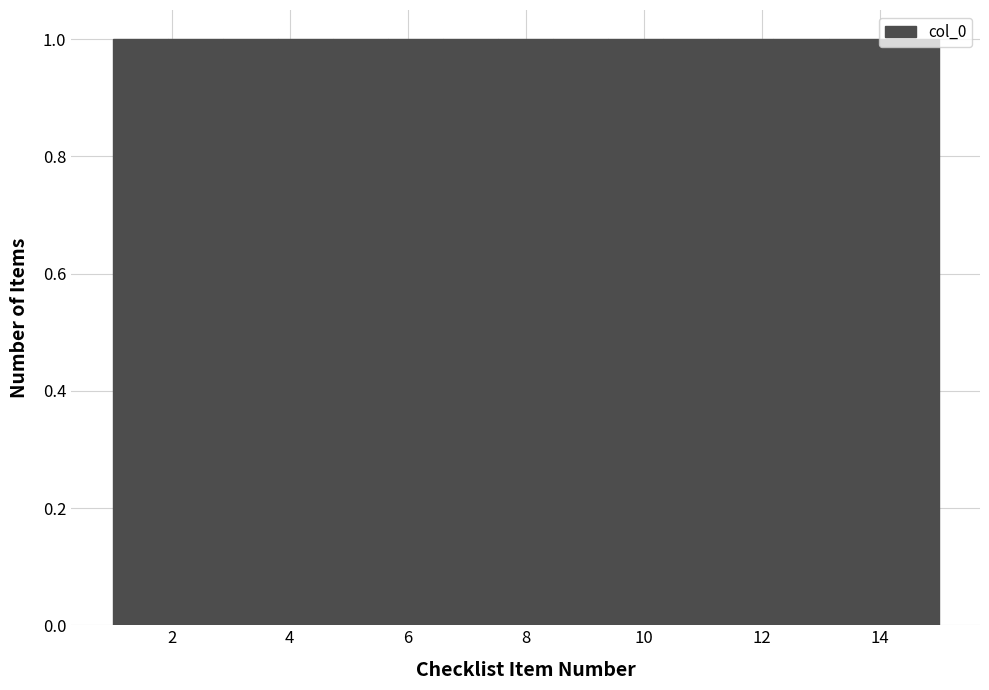

What is the height of the bar covering 10.4 to 11.2 on the x-axis? Neither the bar edges nor the heights are printed on the chart, so give them approximately, as read against the axes.

1